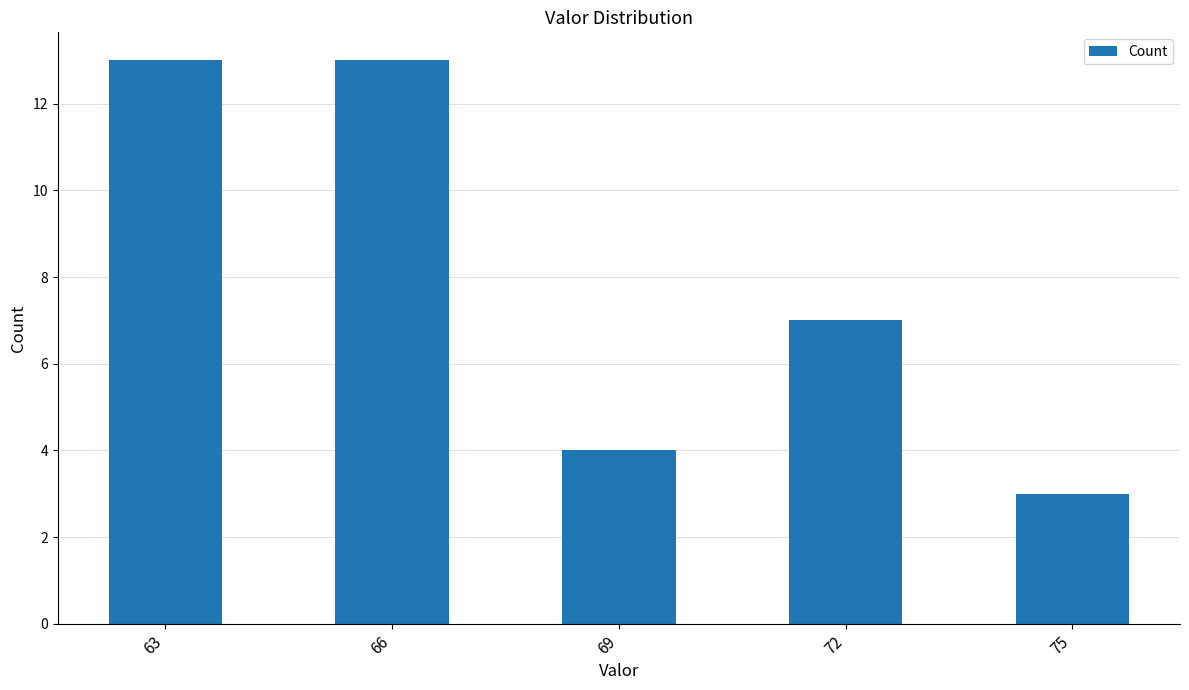

What is the minimum value shown in the chart?

3